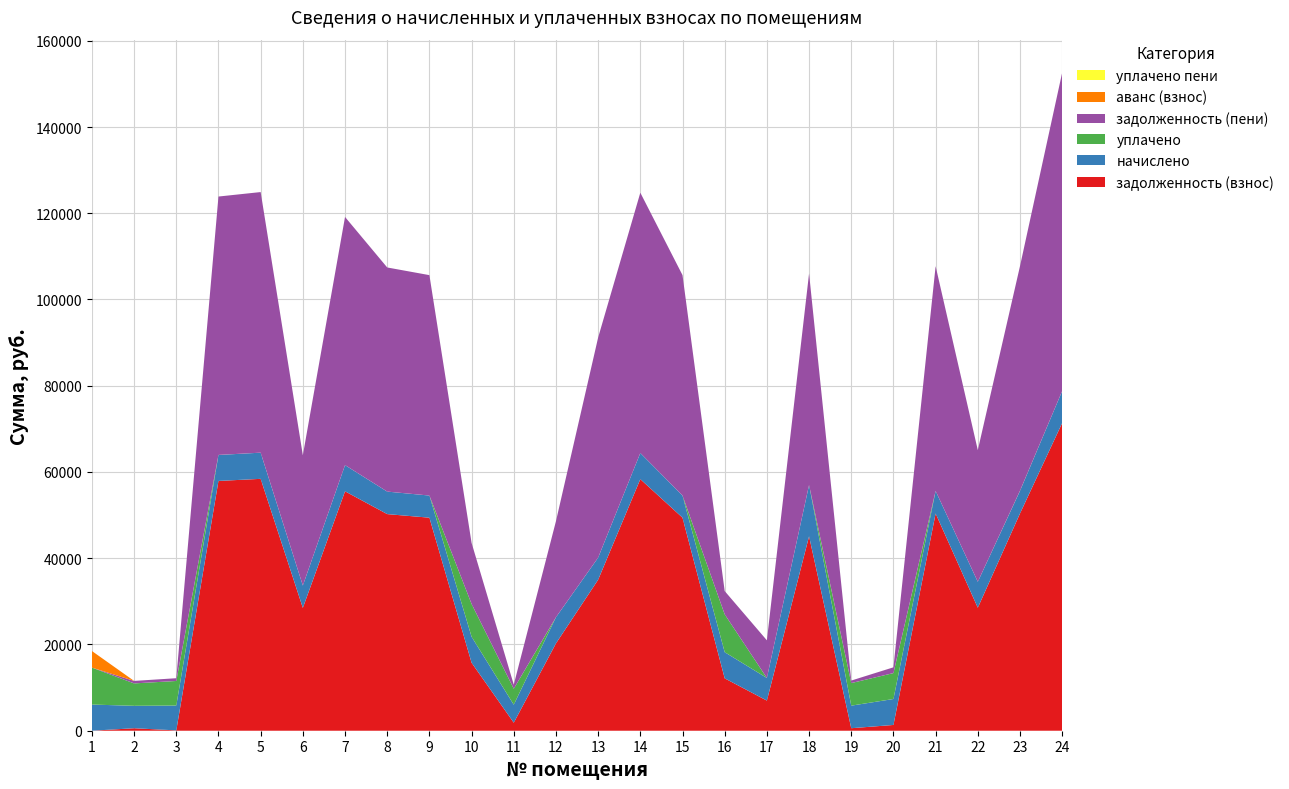

At which category is the sum across all series the highest?

24